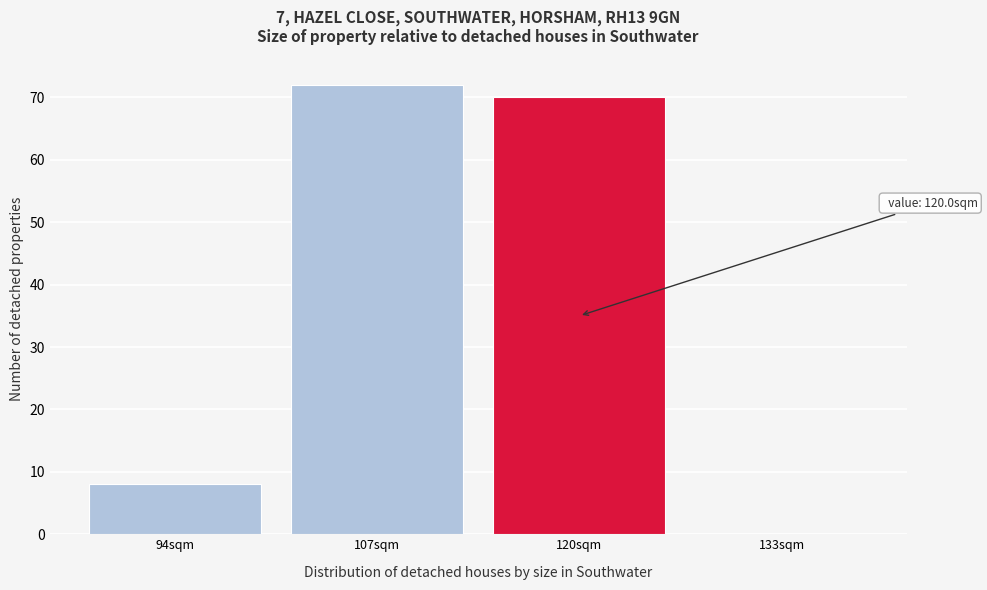

Reading left to right, transcribe all the data shown in this chart.

94sqm=8	107sqm=72	120sqm=70	133sqm=0